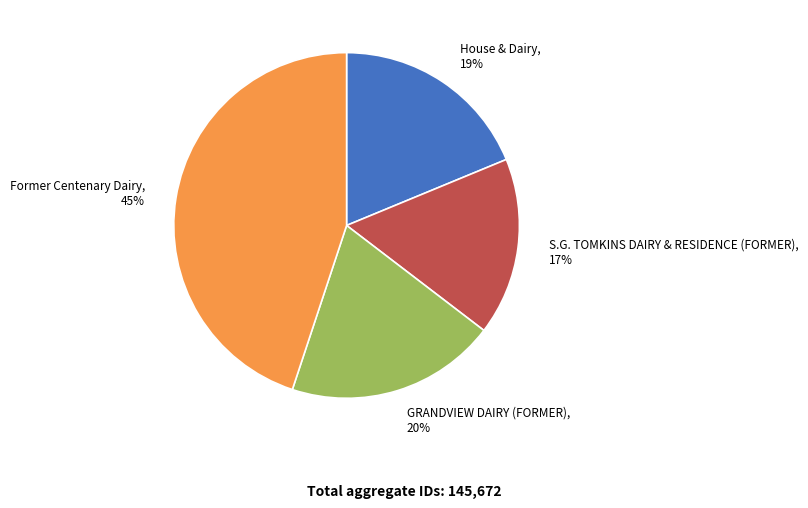

Does House & Dairy represent more than half of the total?

No